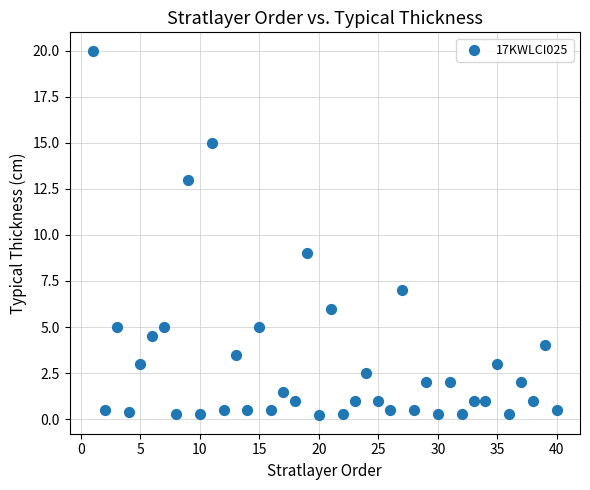

What Y value in the scatter plot is closest to 10?

9.0